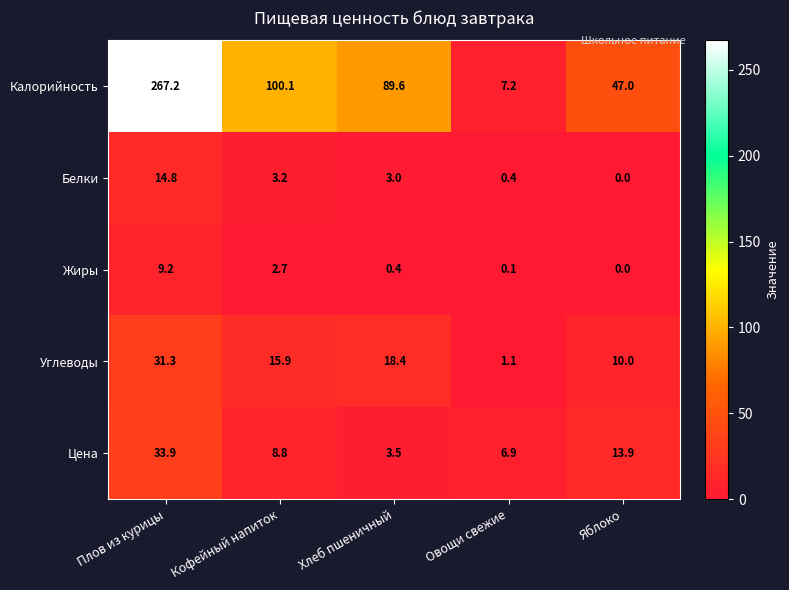

Reading left to right, list all the values displayed in this chart.

Калорийность: 267.2	100.1	89.6	7.2	47.0
Белки: 14.8	3.2	3.0	0.4	0.0
Жиры: 9.2	2.7	0.4	0.1	0.0
Углеводы: 31.3	15.9	18.4	1.1	10.0
Цена: 33.9	8.8	3.5	6.9	13.9